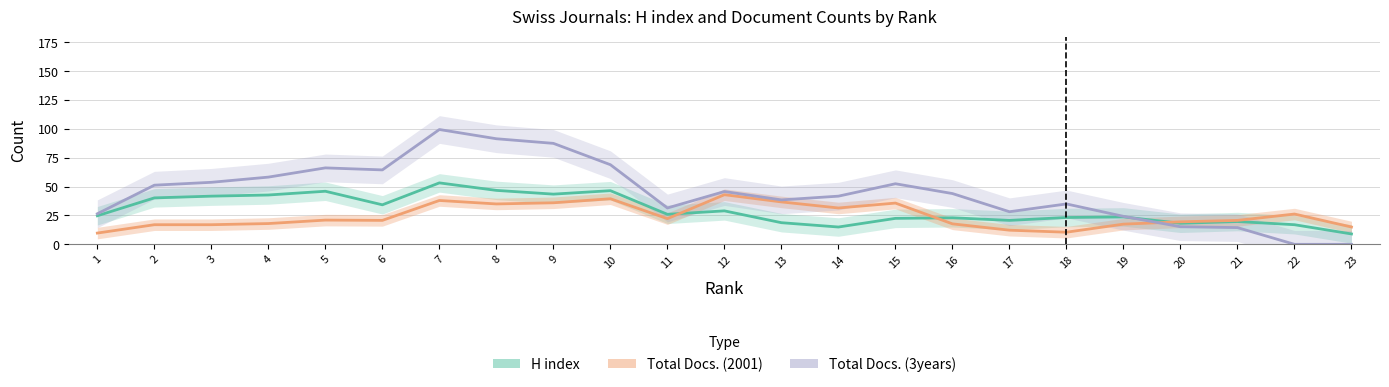

Reading right to left, what are all the values shown in this chart?

H index: 23=9.0	22=17.0	21=19.8	20=18.2	19=23.8	18=23.2	17=20.8	16=23.0	15=22.5	14=15.0	13=18.8	12=29.0	11=26.0	10=46.5	9=43.5	8=46.8	7=53.2	6=34.2	5=46.0	4=42.8	3=41.8	2=40.2	1=24.8
Total Docs. (2001): 23=15.0	22=26.2	21=20.8	20=19.5	19=17.5	18=10.5	17=12.2	16=17.8	15=35.8	14=31.5	13=36.8	12=43.0	11=22.2	10=39.5	9=36.0	8=35.0	7=38.0	6=20.8	5=21.0	4=18.0	3=17.0	2=17.0	1=9.8
Total Docs. (3years): 23=0.0	22=0.0	21=14.5	20=15.2	19=24.2	18=35.0	17=28.2	16=44.0	15=52.5	14=41.8	13=38.5	12=45.8	11=31.5	10=69.0	9=87.5	8=91.5	7=99.5	6=64.5	5=66.2	4=58.2	3=53.8	2=51.2	1=26.5